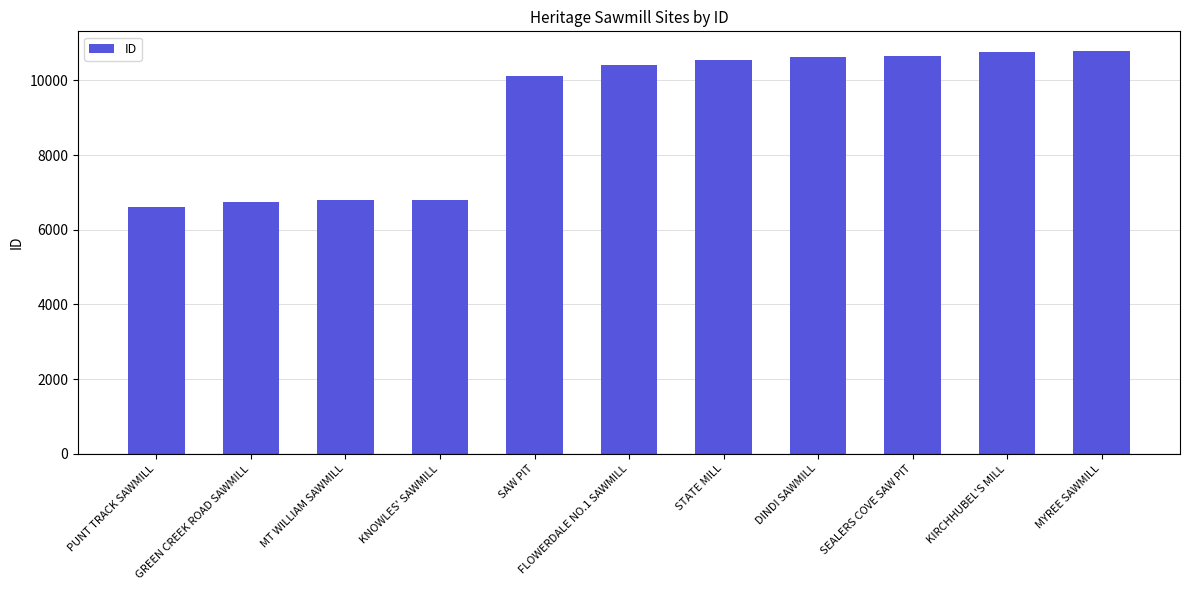

Approximately how many times larger is the value at PUNT TRACK SAWMILL compared to KNOWLES' SAWMILL?

1.0